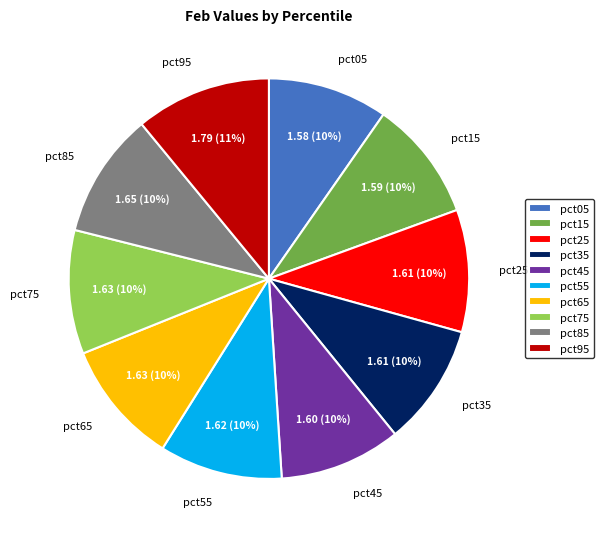

Approximately how many times larger is the value at pct55 compared to pct35?

1.0